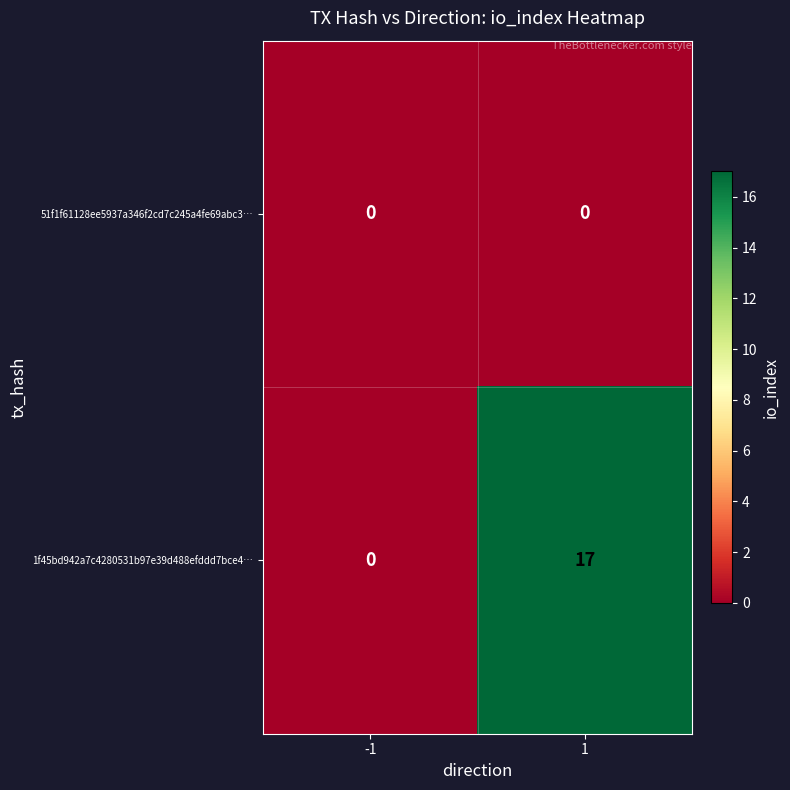

Which series has the widest spread of values?

1f45bd942a7c4280531b97e39d488efddd7bce4…